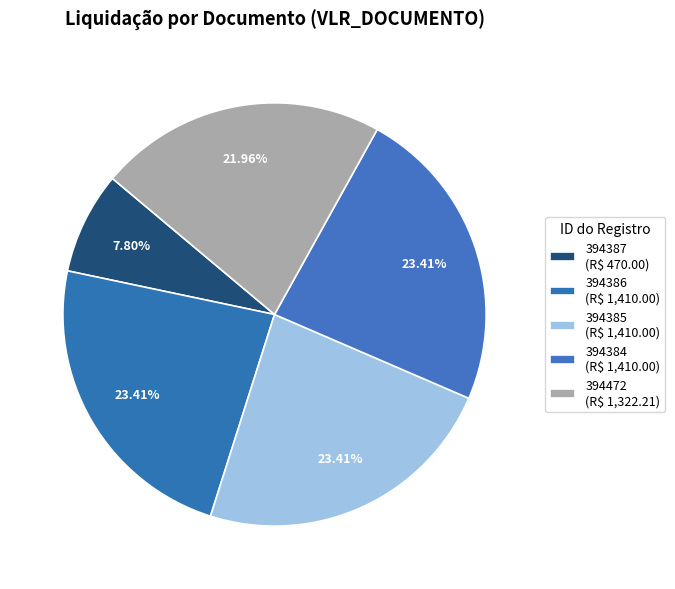

How many segments does this pie chart have?

5